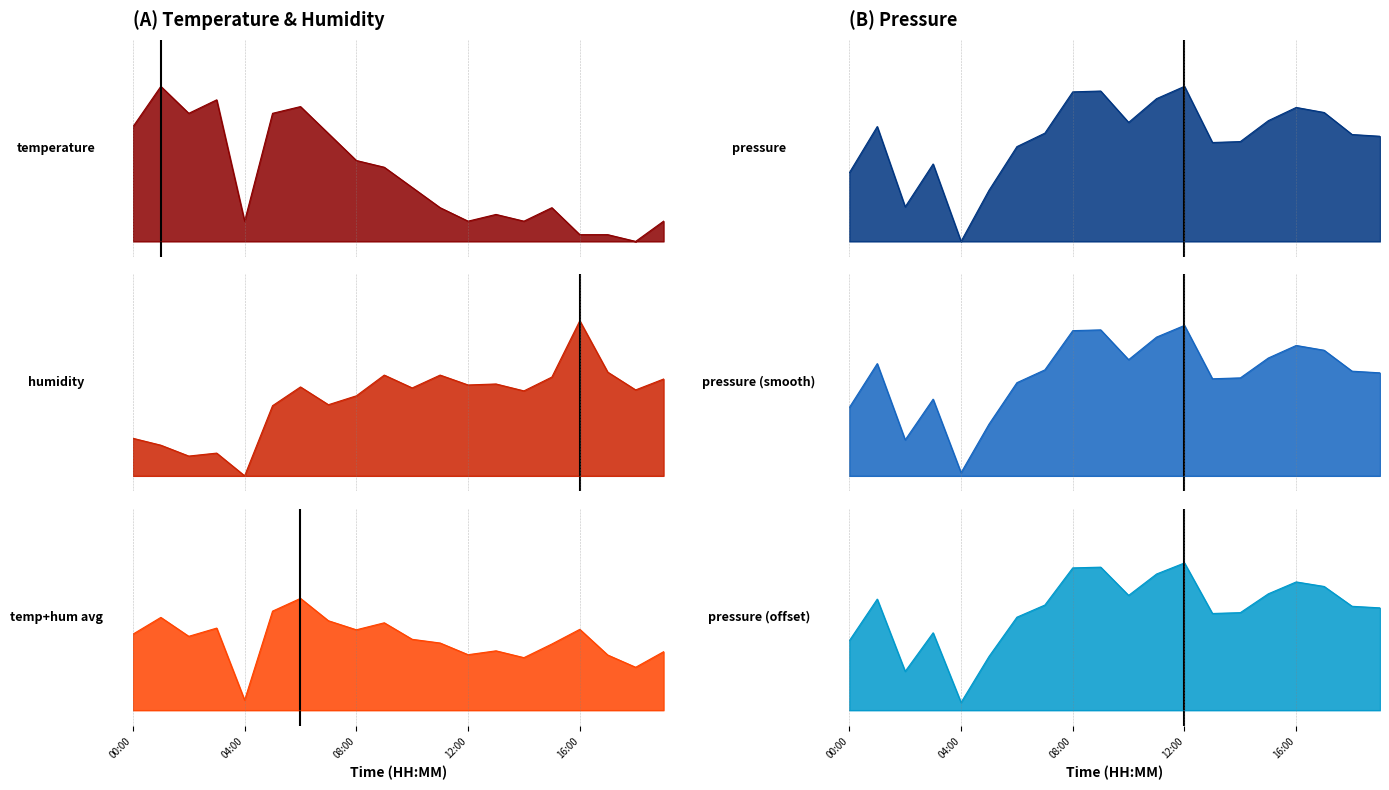

At which label is humidity closest to 0?

04:00